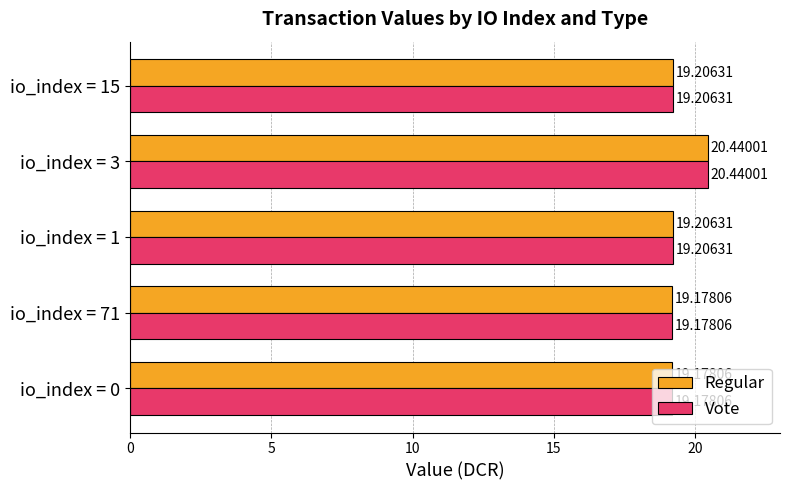

What is the difference between the maximum and minimum values in the Regular series?

1.3